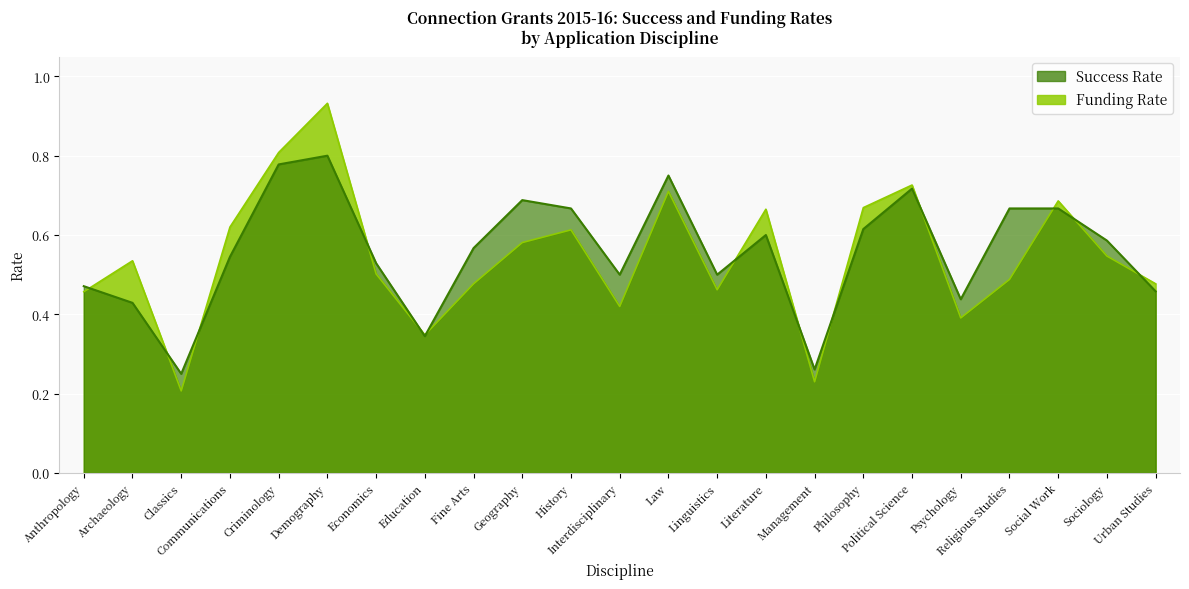

List the series in order of their peak value, lowest first.

Success Rate, Funding Rate